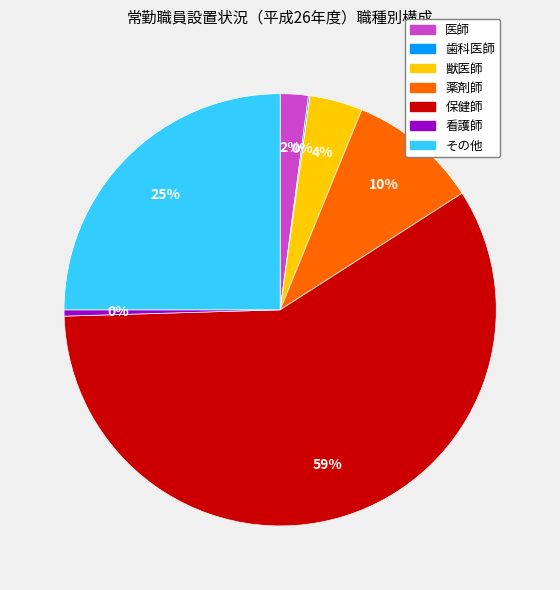

Which category has the biggest portion of the pie?

保健師